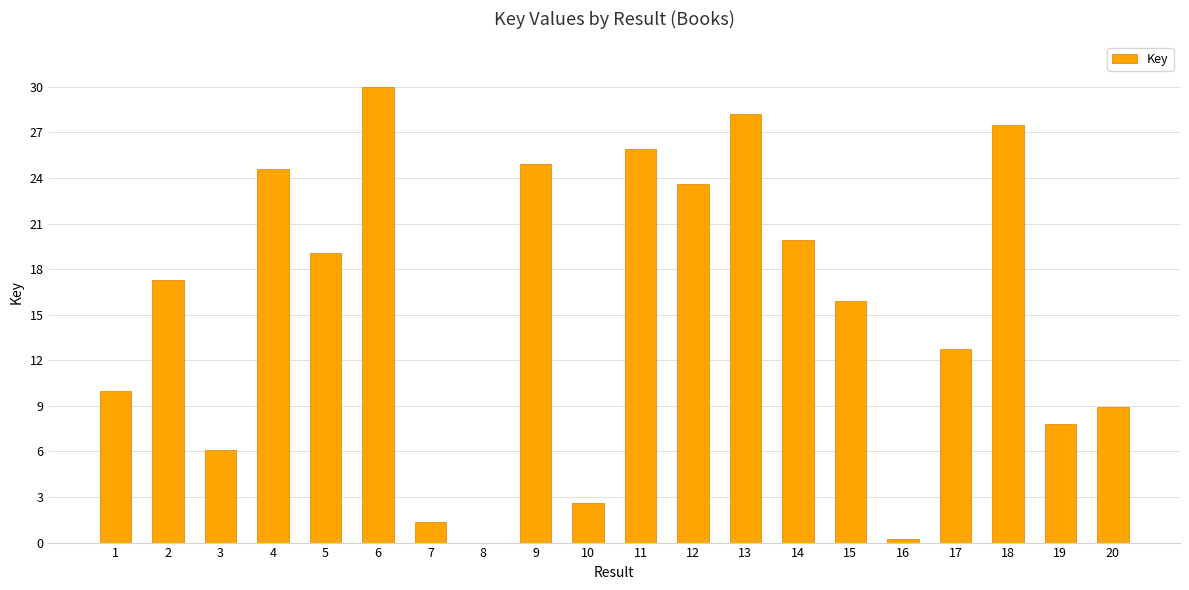

The value at 11 is 25.9. True or false?

True